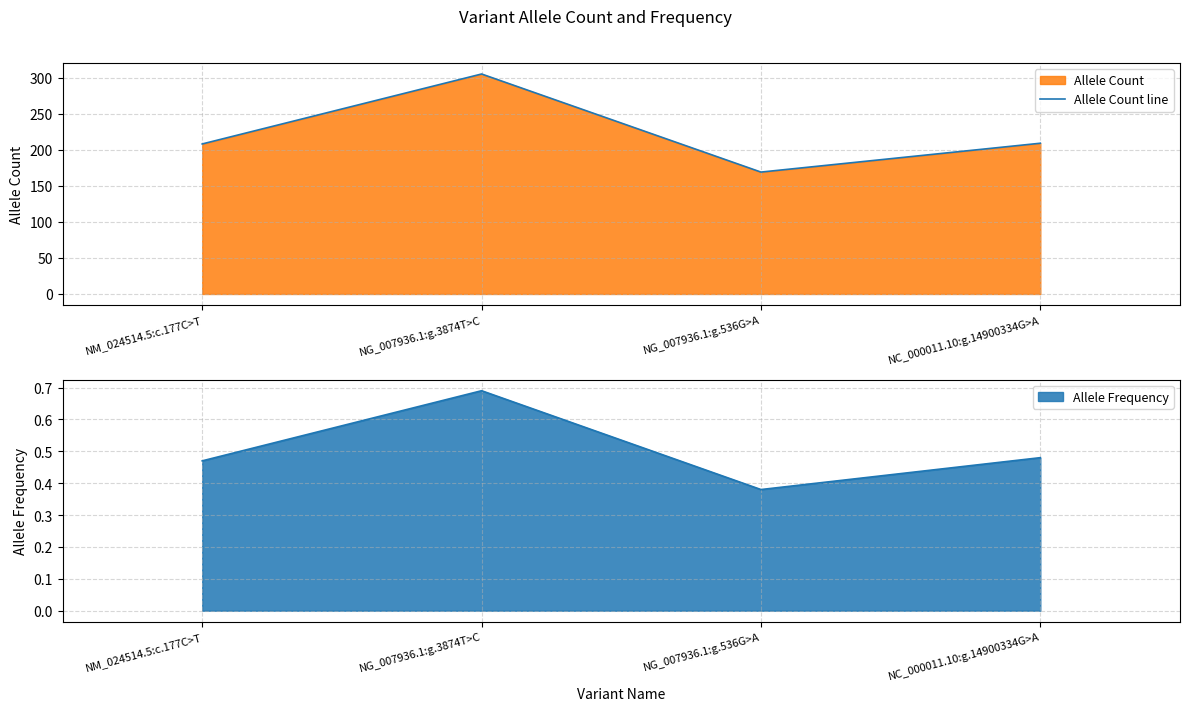

What is the ratio of the value at NG_007936.1:g.536G>A to the value at NG_007936.1:g.3874T>C?

0.6